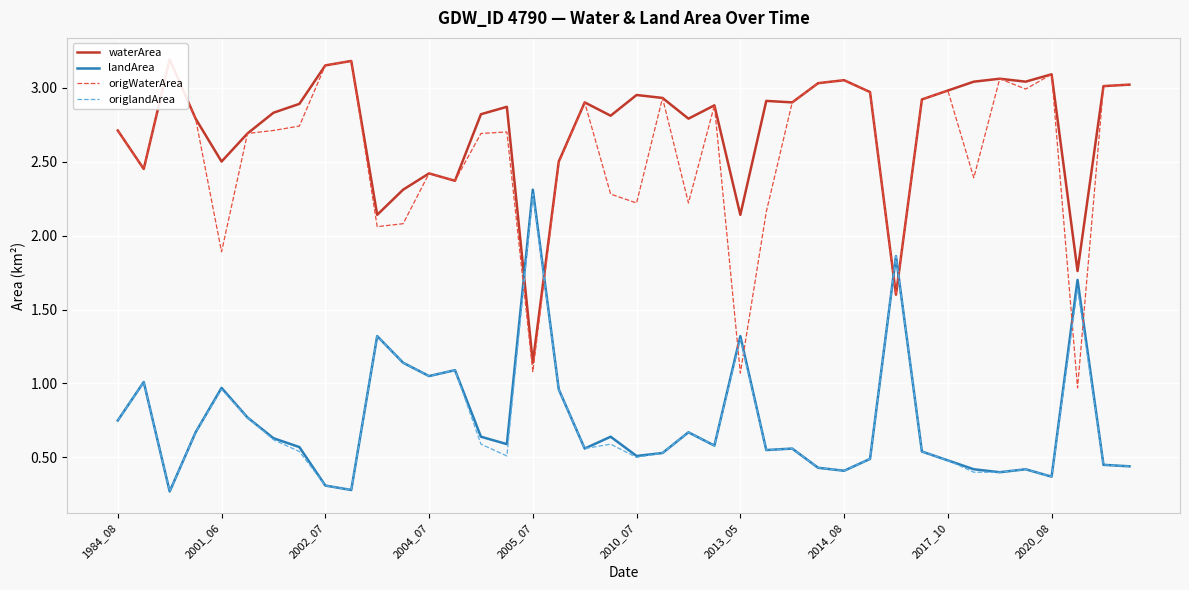

What is the lowest value of the origlandArea series?

0.3